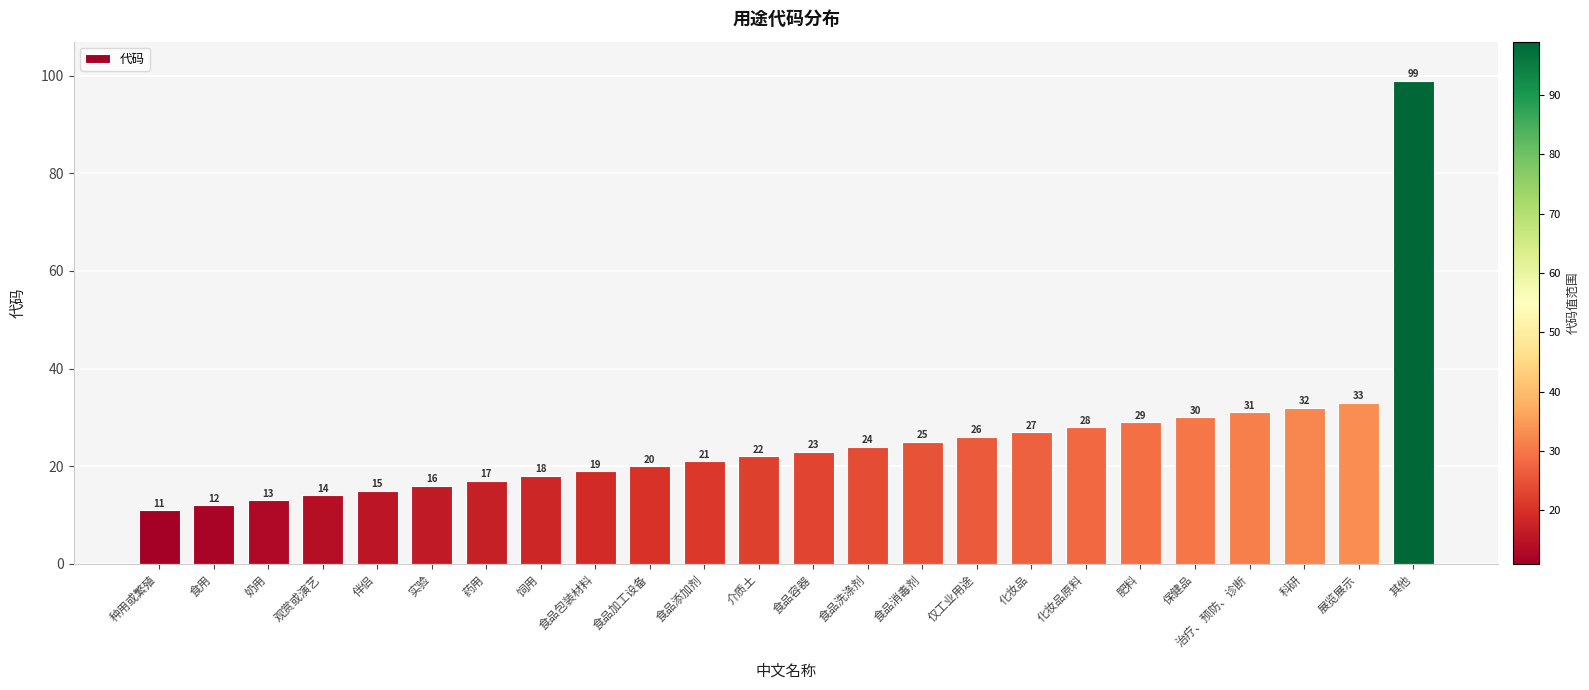

Rank the categories by value from highest to lowest.

其他, 展览展示, 科研, 治疗、预防、诊断, 保健品, 肥料, 化妆品原料, 化妆品, 仅工业用途, 食品消毒剂, 食品洗涤剂, 食品容器, 介质土, 食品添加剂, 食品加工设备, 食品包装材料, 饲用, 药用, 实验, 伴侣, 观赏或演艺, 奶用, 食用, 种用或繁殖